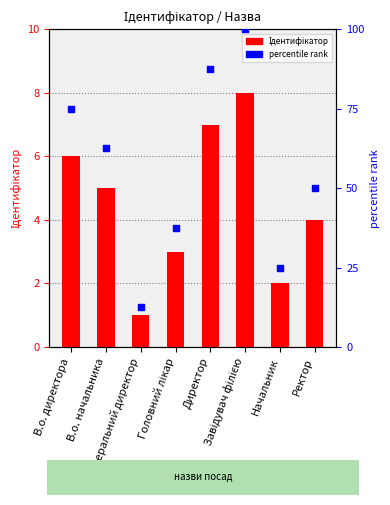

At which category is the sum across all series the highest?

Завідувач філією